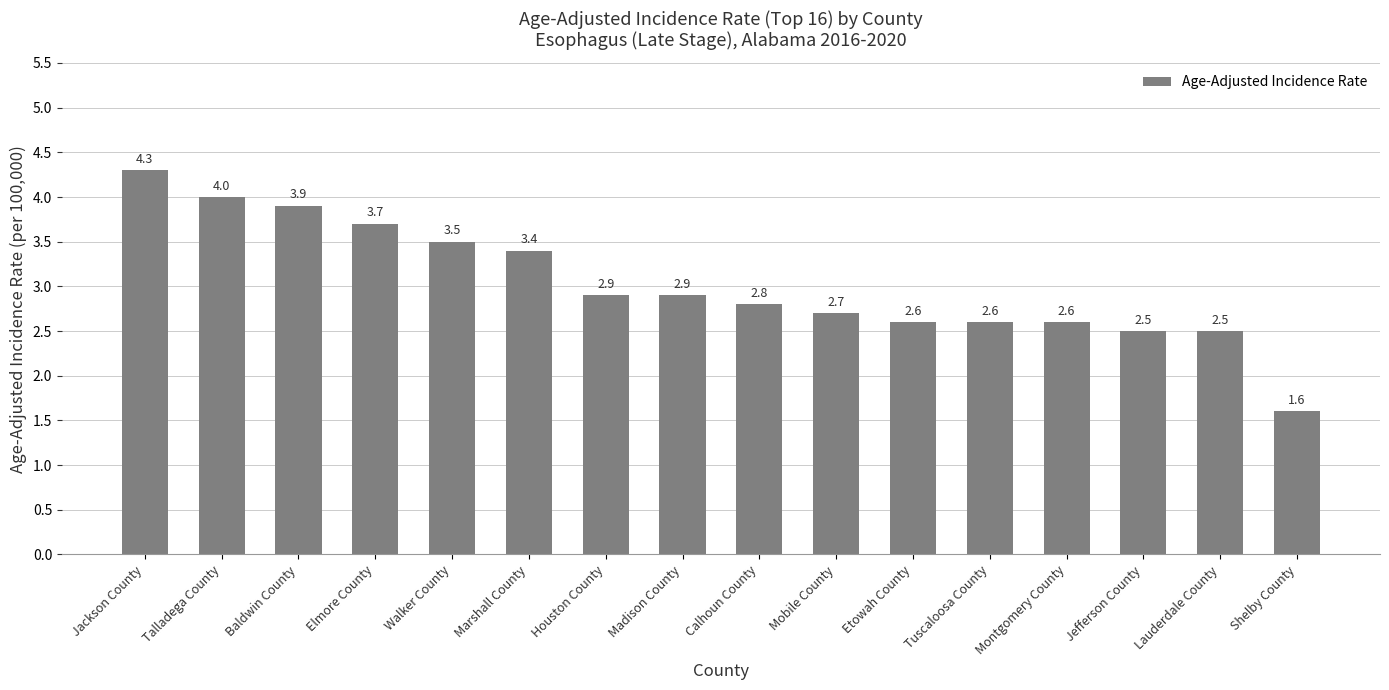

What is the difference between the values at Baldwin County and Lauderdale County?

1.4